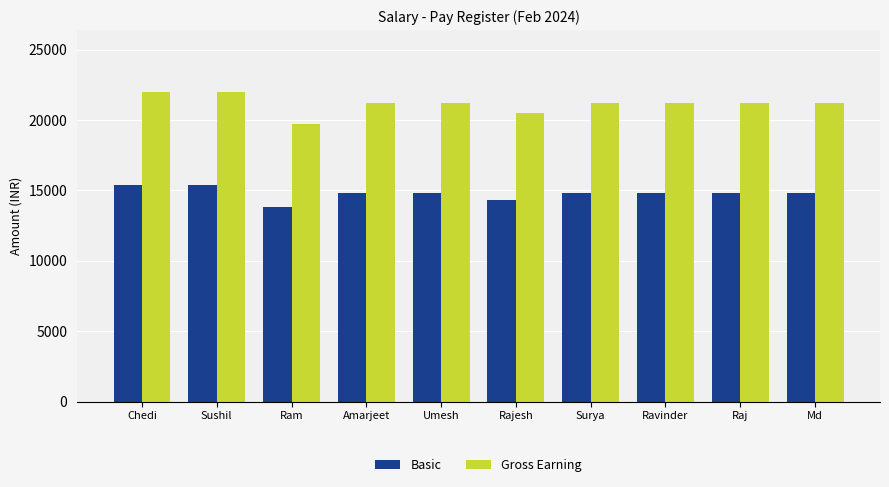

What is the highest value of the Basic series?

15400